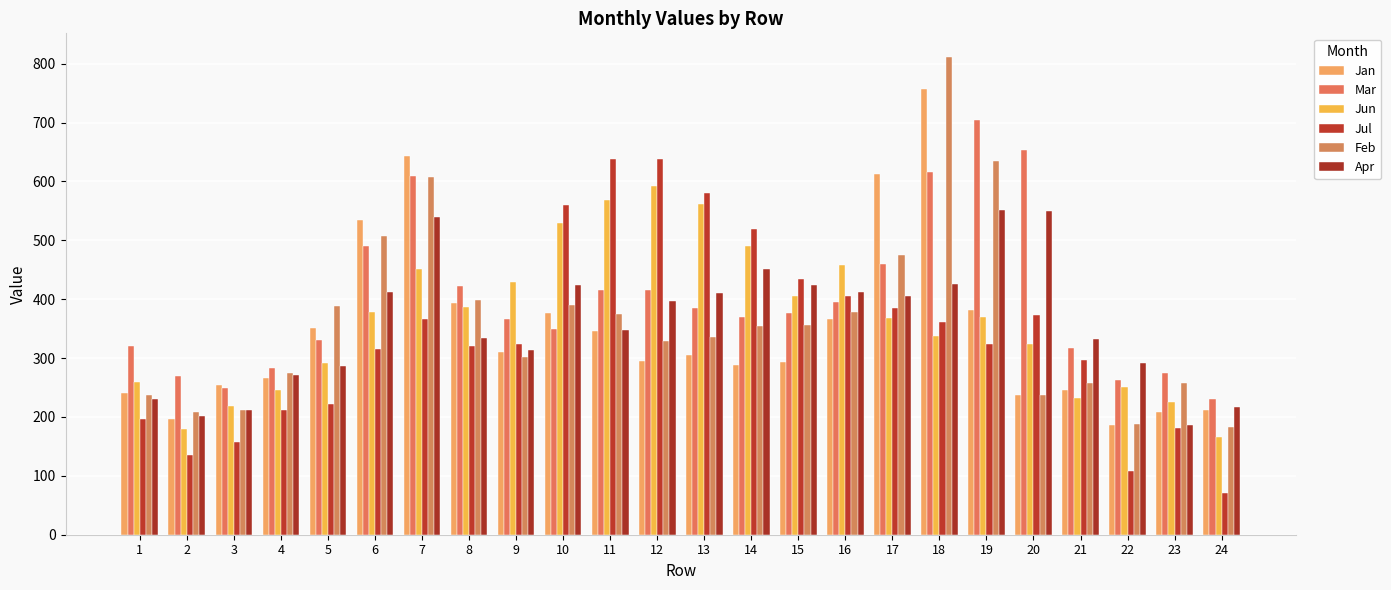

What is the sum of the Jul values at 11 and 9?

962